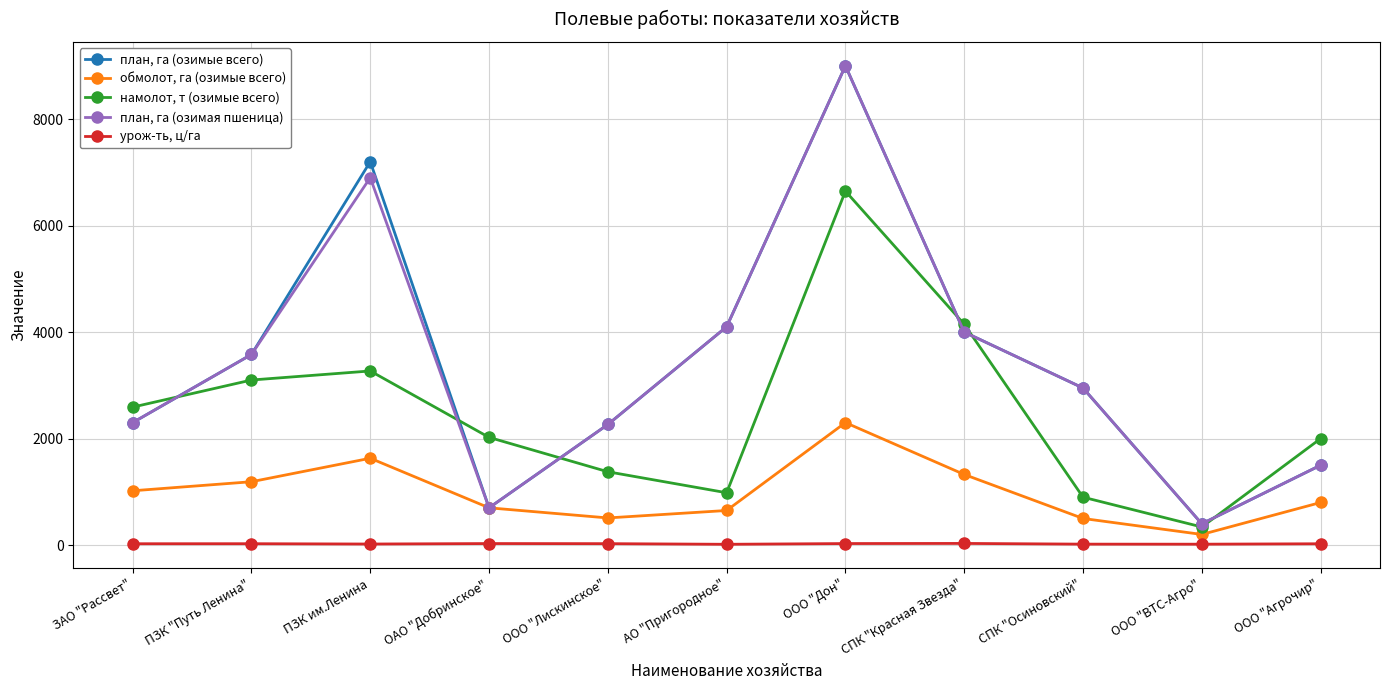

What is the difference between the намолот, т (озимые всего) values at АО "Пригородное" and ЗАО "Рассвет"?

1608.0